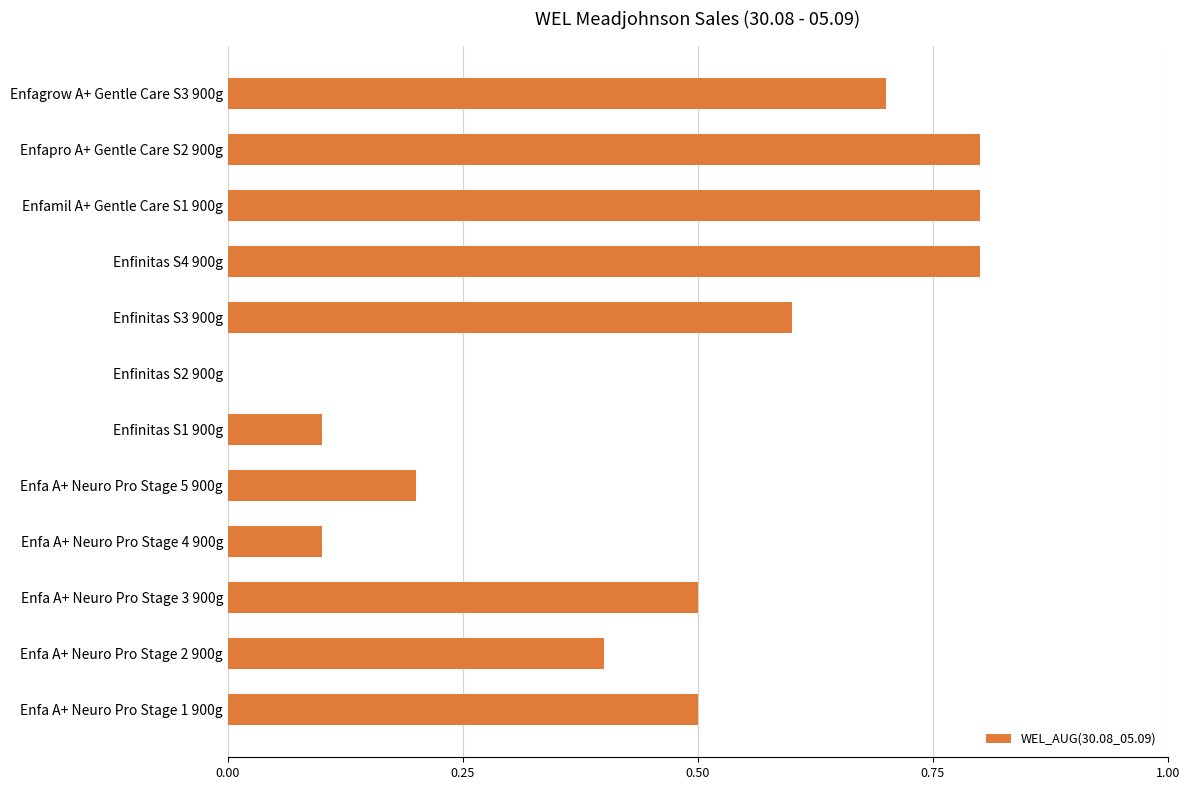

What is the average value?

0.5